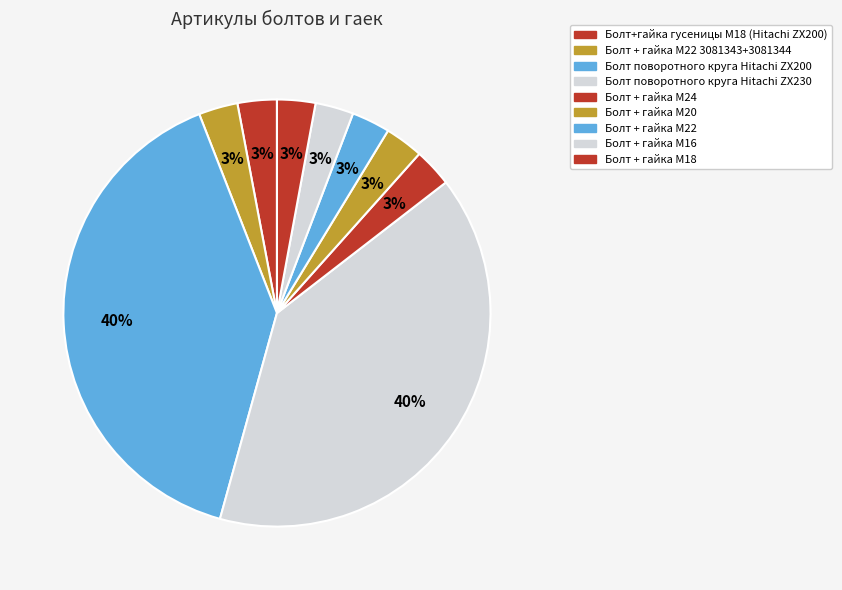

What is the total percentage of Болт поворотного круга Hitachi ZX230 and Болт + гайка M24?

42.7%